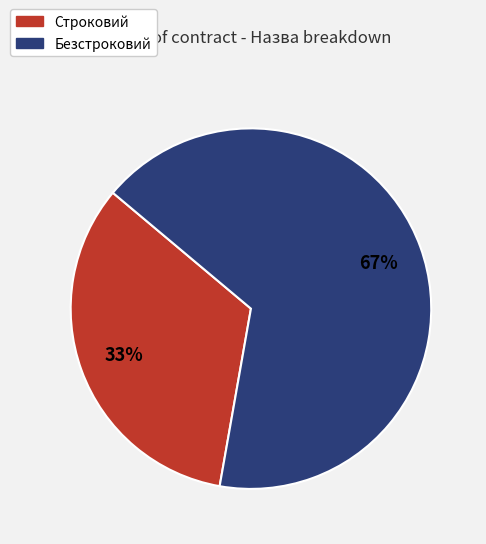

How many slices are in this pie chart?

2